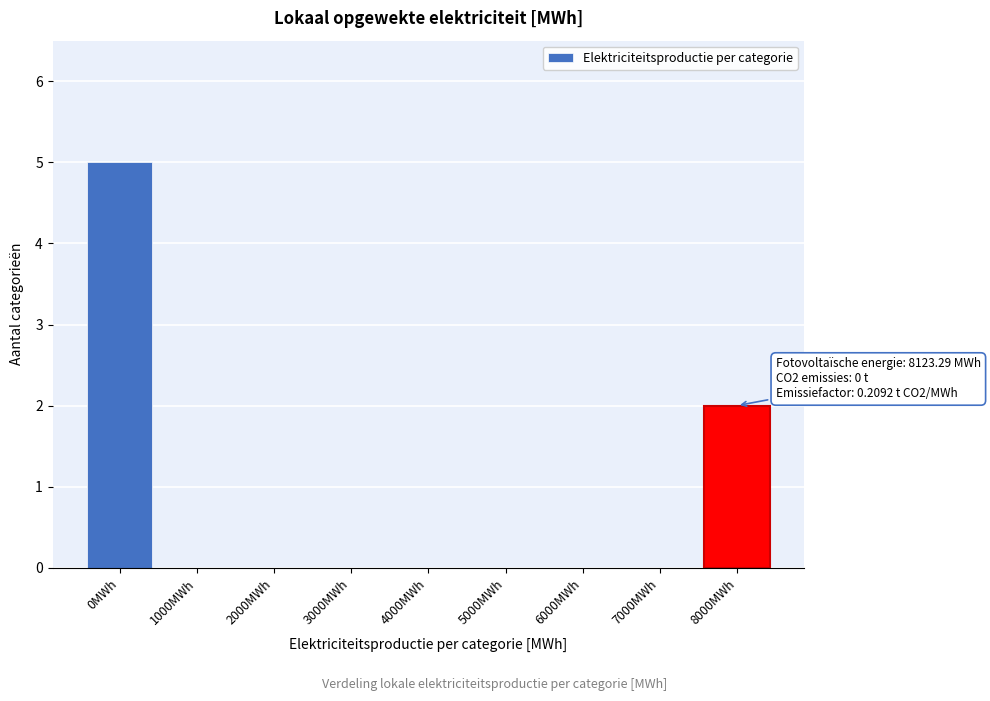

Reading left to right, what are all the values shown in this chart?

0MWh=5	1000MWh=0	2000MWh=0	3000MWh=0	4000MWh=0	5000MWh=0	6000MWh=0	7000MWh=0	8000MWh=2